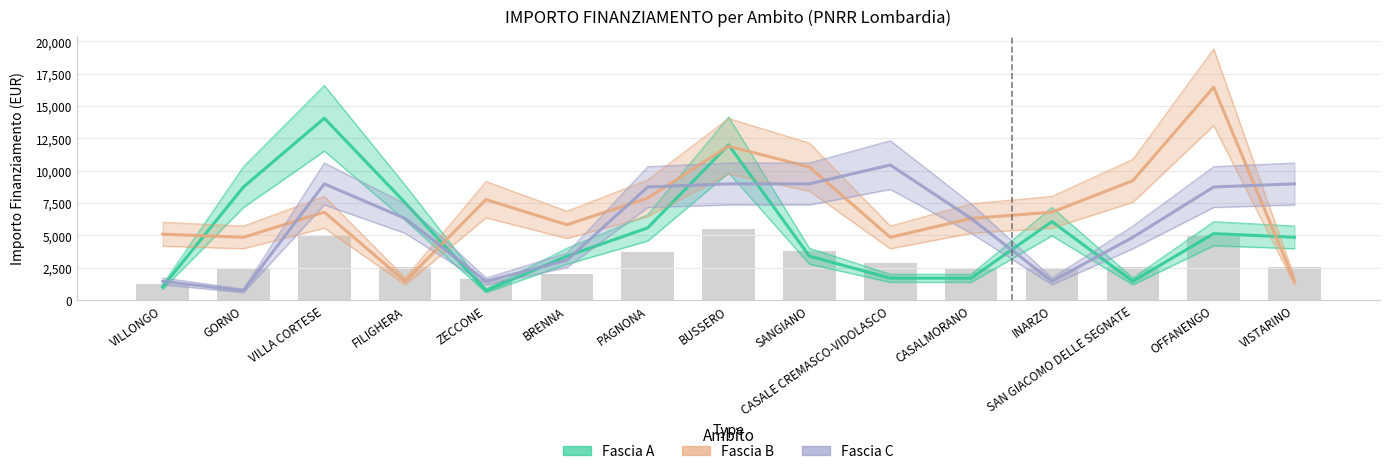

At which category is the sum across all series the highest?

BUSSERO